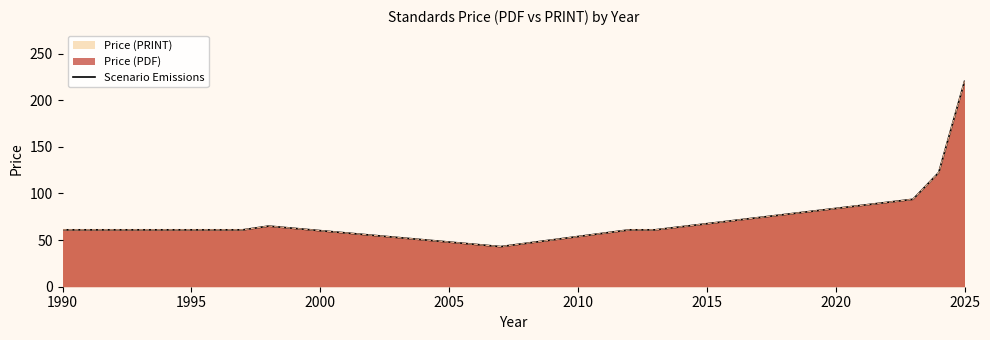

Which category has the lowest value across all series?

2010